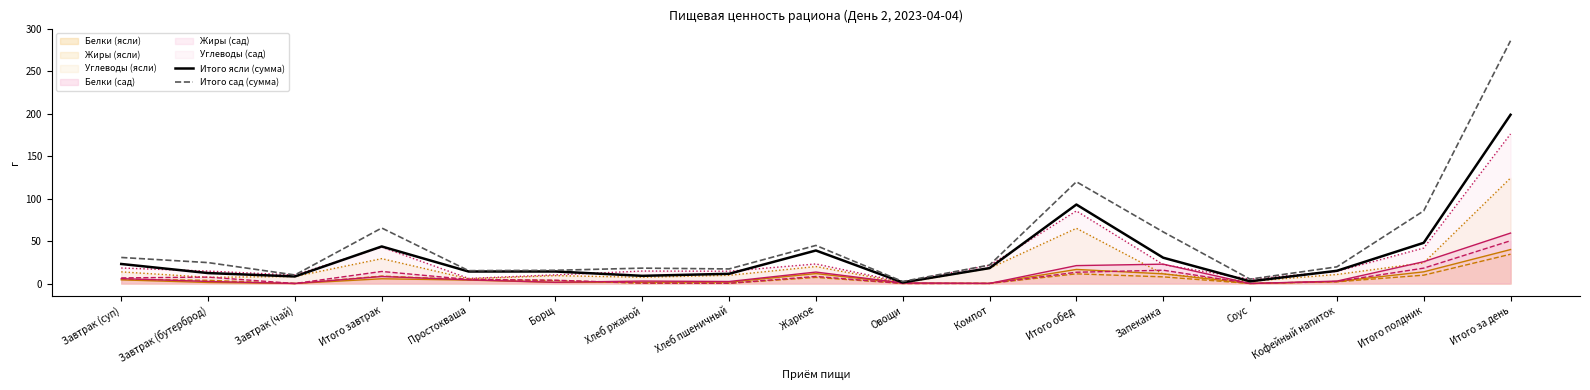

Between Жаркое and Компот, which series saw the biggest shift?

Итого сад (сумма)